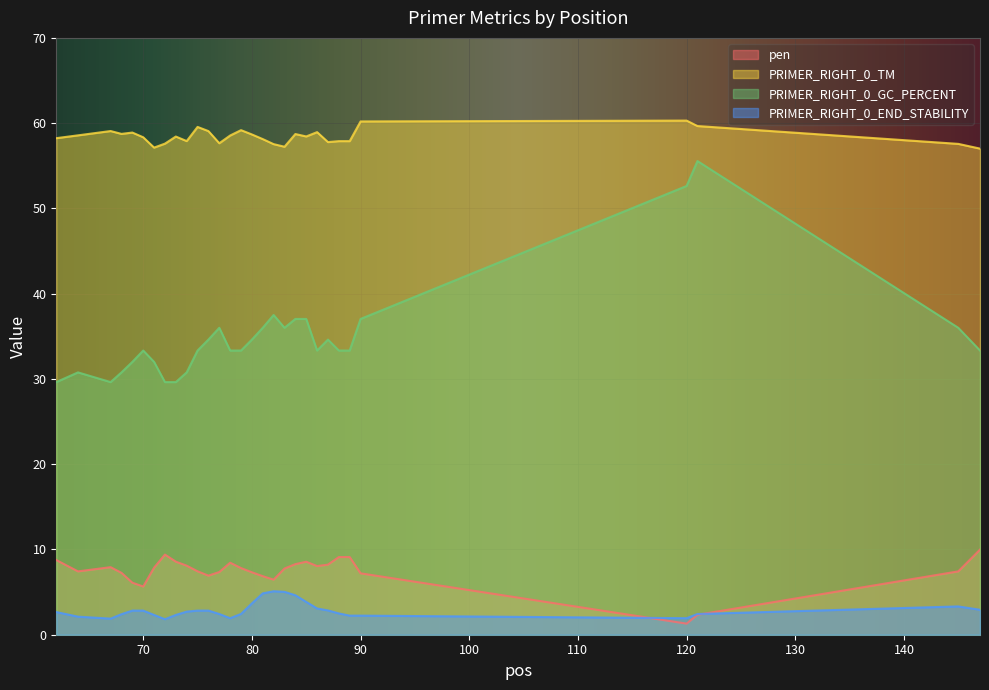

Reading right to left, what are all the values shown in this chart?

pen: 10.0	7.4	2.3	1.3	7.2	9.1	9.1	8.2	8.1	8.6	8.3	7.8	6.5	6.9	7.3	7.8	8.4	7.4	6.9	7.4	8.1	8.6	9.4	7.9	5.7	6.1	7.3	7.9	7.4	8.8
PRIMER_RIGHT_0_TM: 57.0	57.6	59.7	60.3	60.2	57.9	57.9	57.8	58.9	58.4	58.7	57.2	57.5	58.1	58.7	59.2	58.6	57.6	59.1	59.6	57.9	58.4	57.6	57.1	58.3	58.9	58.7	59.1	58.6	58.2
PRIMER_RIGHT_0_GC_PERCENT: 33.3	36.0	55.6	52.6	37.0	33.3	33.3	34.6	33.3	37.0	37.0	36.0	37.5	36.0	34.6	33.3	33.3	36.0	34.6	33.3	30.8	29.6	29.6	32.0	33.3	32.0	30.8	29.6	30.8	29.6
PRIMER_RIGHT_0_END_STABILITY: 2.9	3.3	2.4	1.9	2.2	2.2	2.5	2.9	3.1	3.9	4.6	5.0	5.1	4.8	3.7	2.4	1.9	2.4	2.8	2.8	2.7	2.3	1.8	2.3	2.8	2.8	2.4	1.9	2.1	2.7